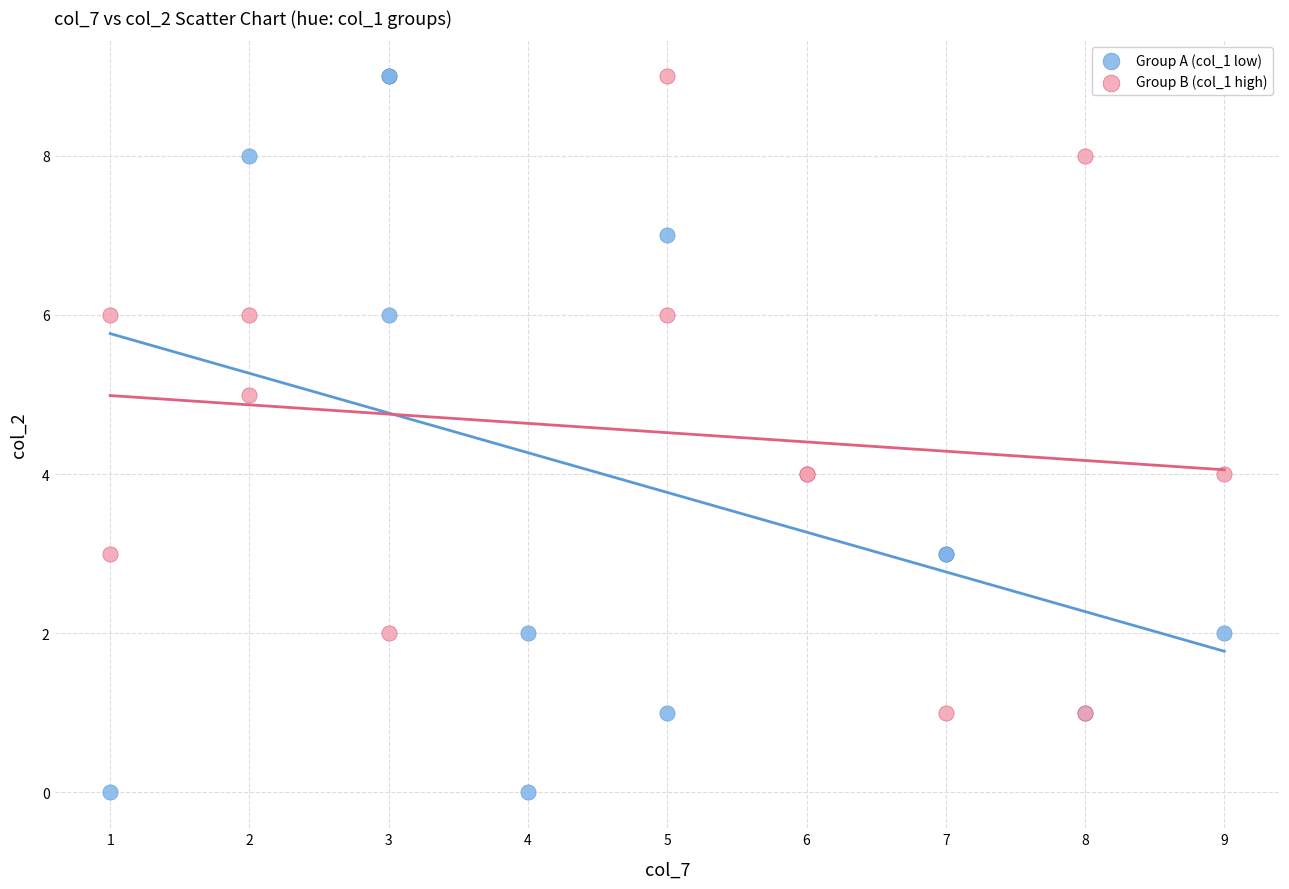

Which series contains the lowest Y value?

Group A (col_1 low)